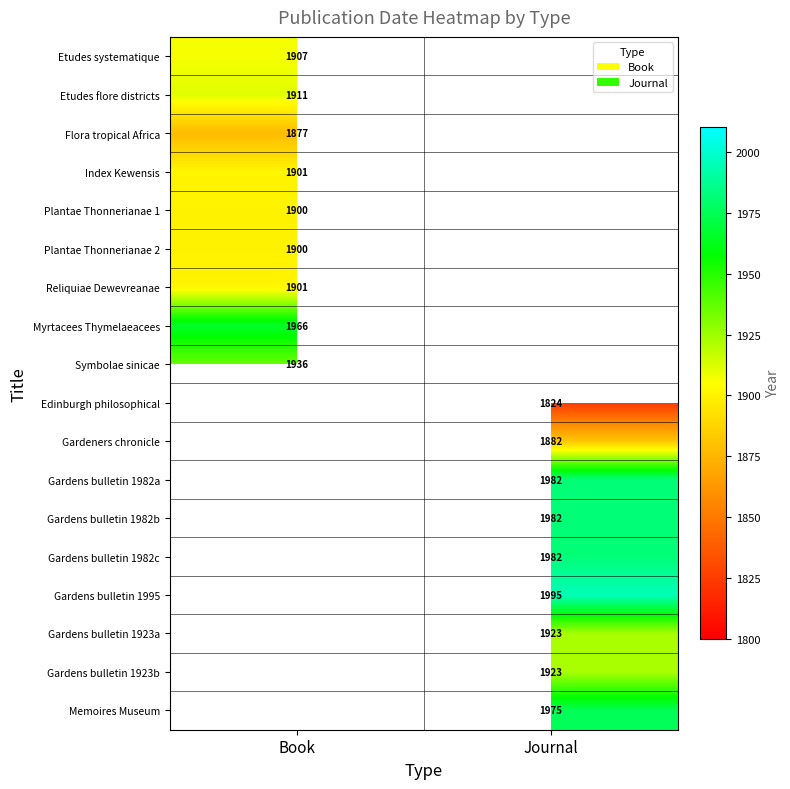

Count the number of data series in this chart.

18